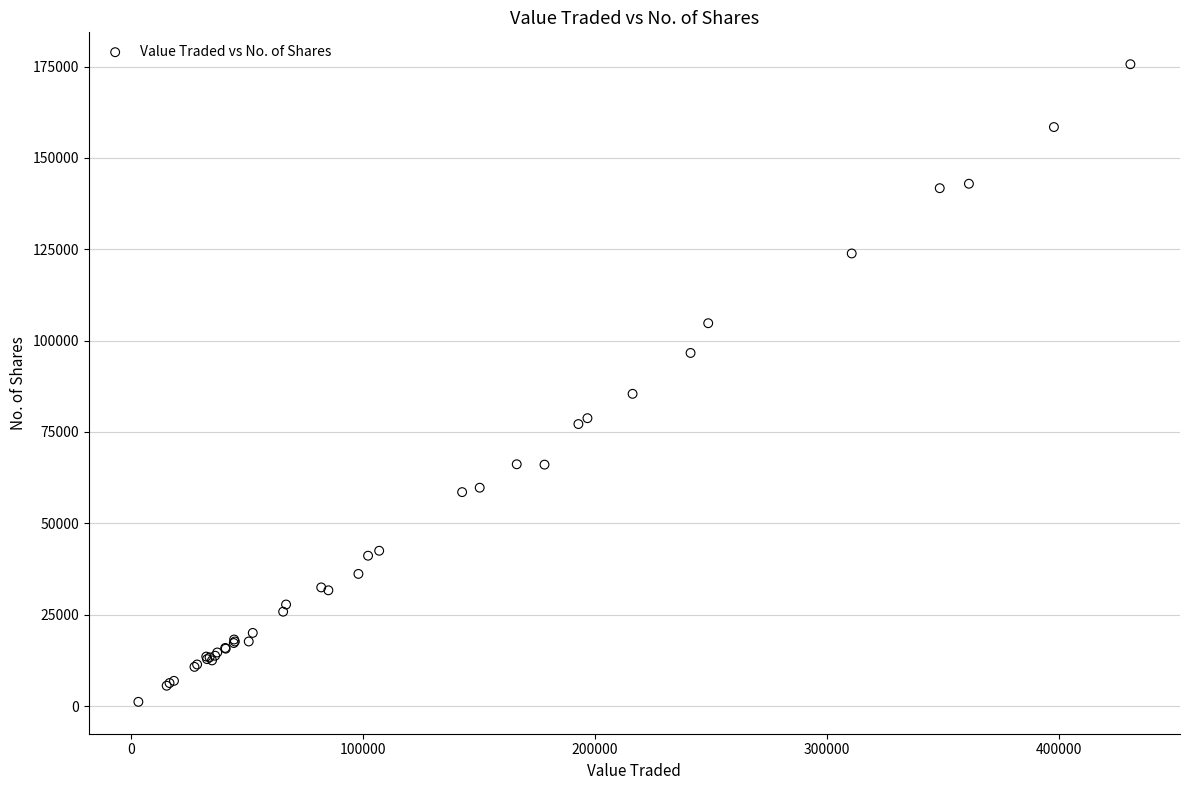

What Y value in the scatter plot is closest to 88391?

85435